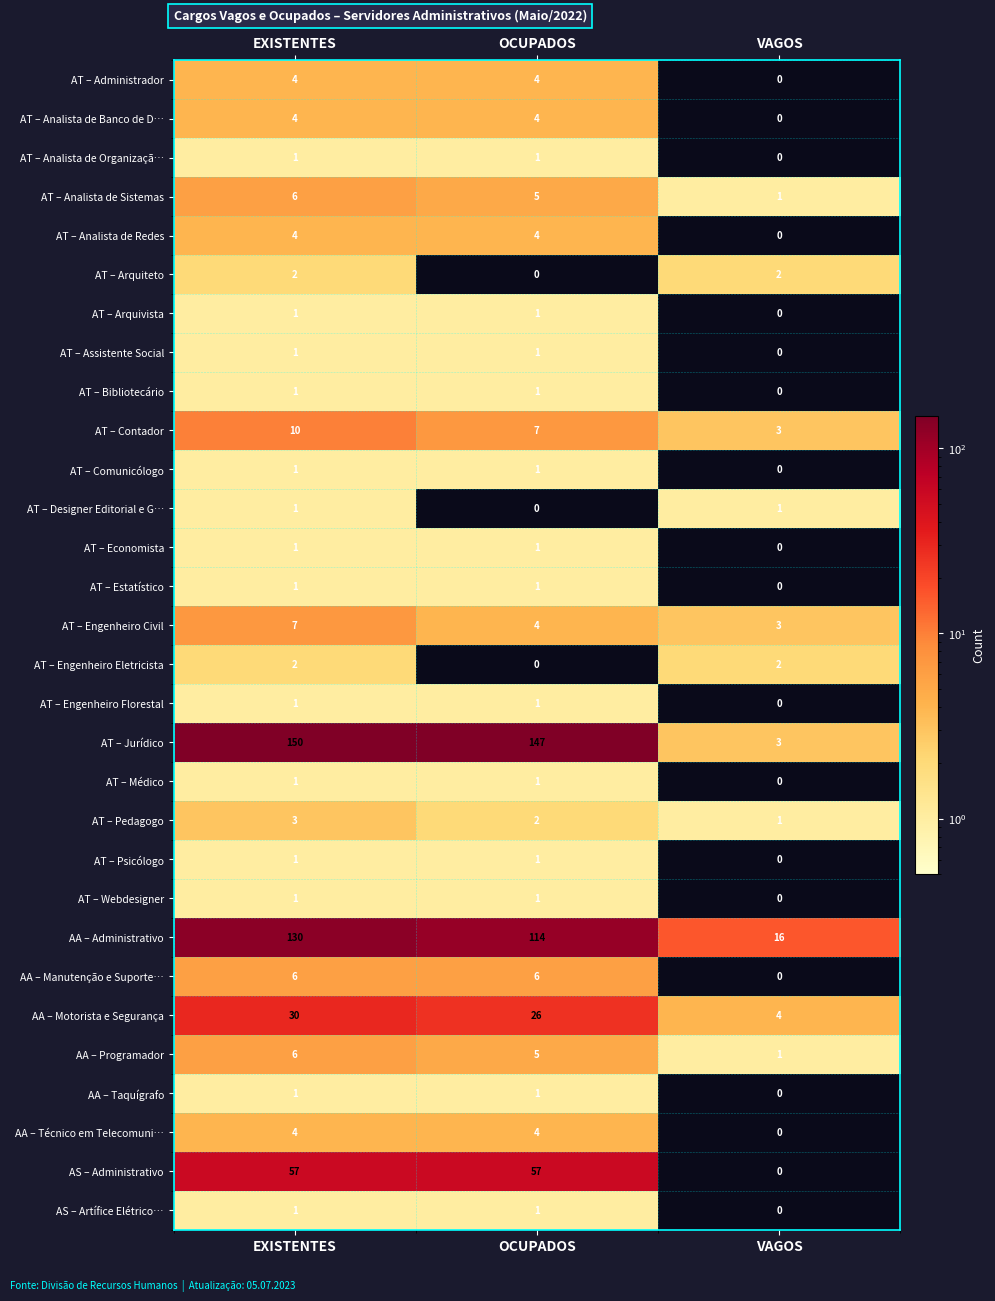

Is it true that AT – Psicólogo equals 2 at EXISTENTES?

False